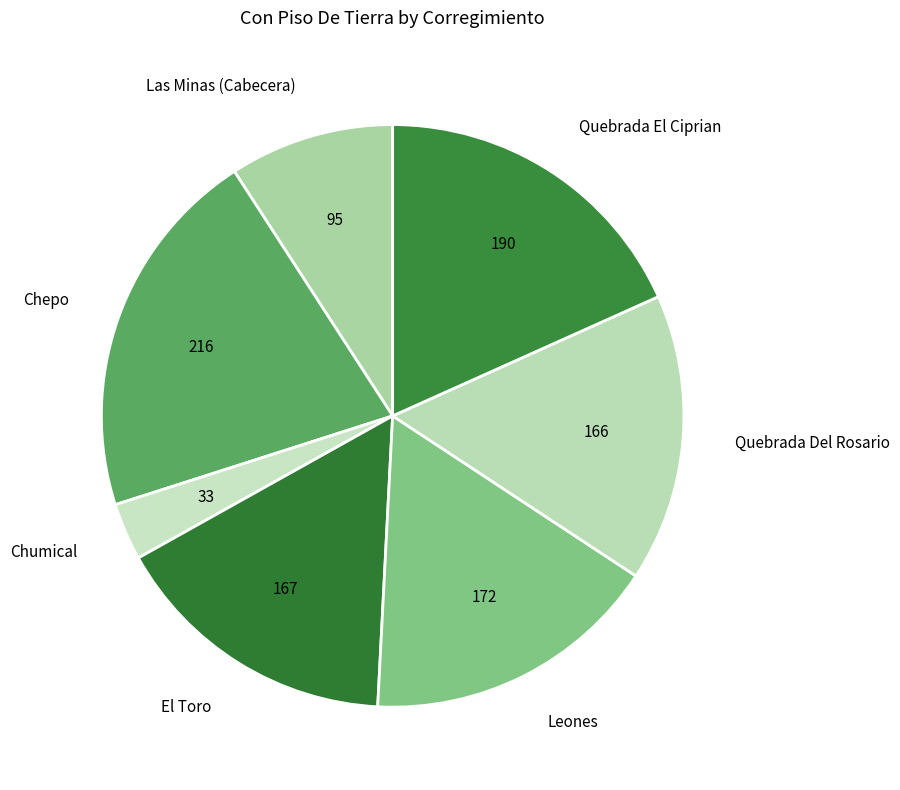

Which category has the biggest portion of the pie?

Chepo